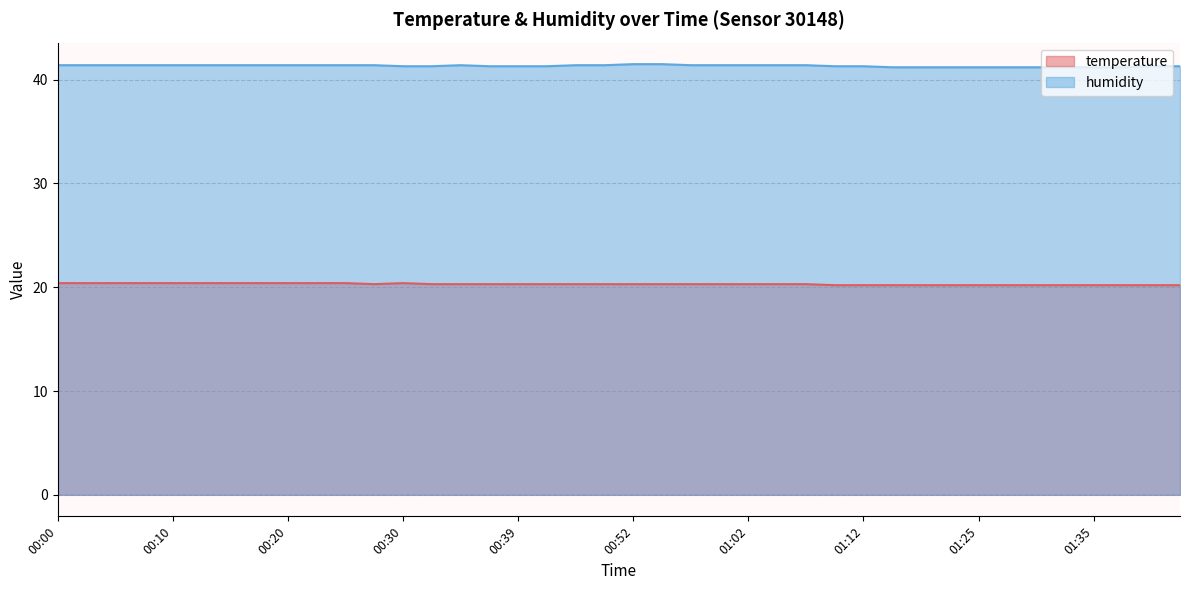

Rank the categories by temperature value from lowest to highest.

01:10, 01:12, 01:15, 01:17, 01:23, 01:25, 01:28, 01:30, 01:33, 01:35, 01:38, 01:40, 01:43, 00:27, 00:32, 00:34, 00:37, 00:39, 00:42, 00:47, 00:50, 00:52, 00:55, 00:57, 01:00, 01:02, 01:05, 01:07, 00:00, 00:02, 00:05, 00:07, 00:10, 00:12, 00:15, 00:17, 00:20, 00:22, 00:25, 00:30